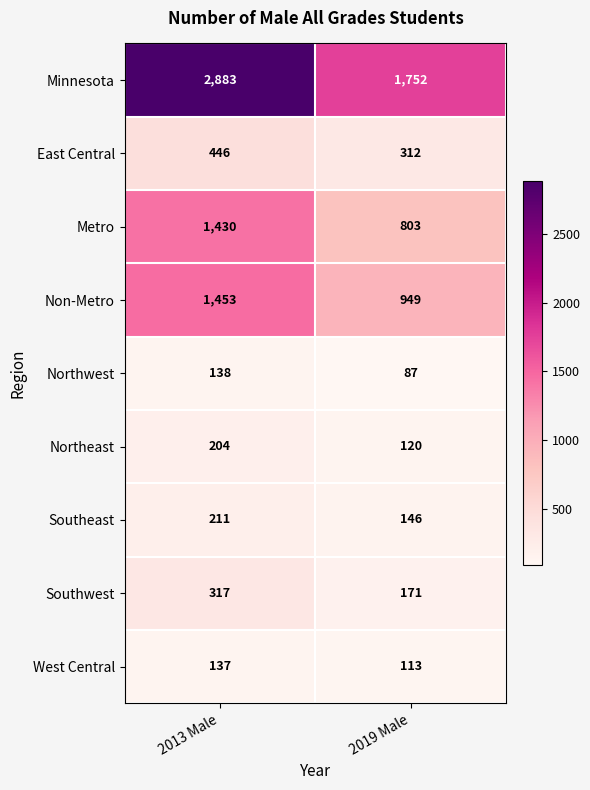

At 2013 Male, list the series in order from largest to smallest.

Minnesota, Non-Metro, Metro, East Central, Southwest, Southeast, Northeast, Northwest, West Central